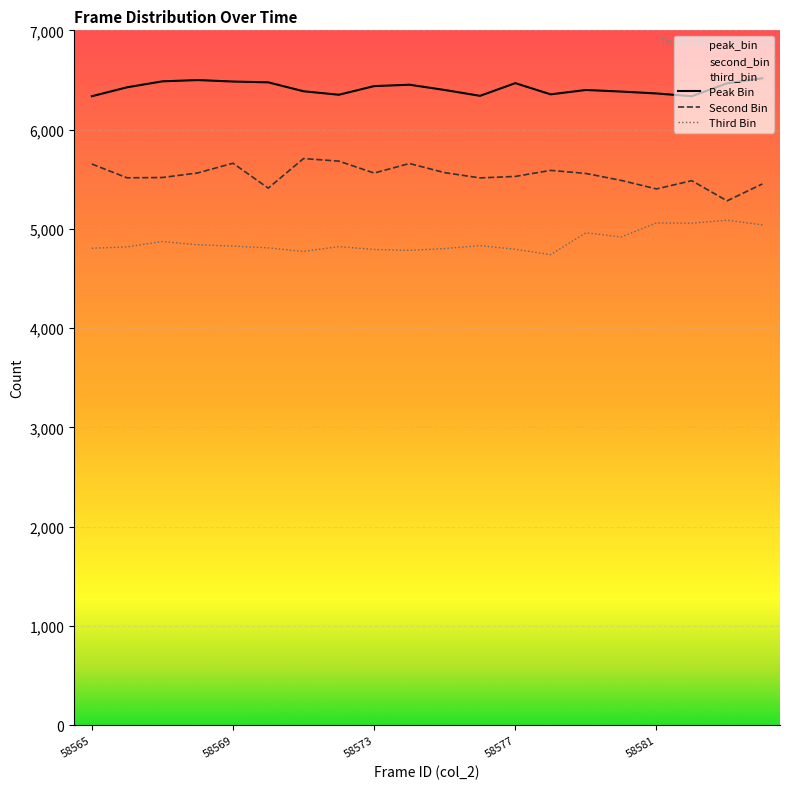

Does the chart display data point markers on the line(s)?

No